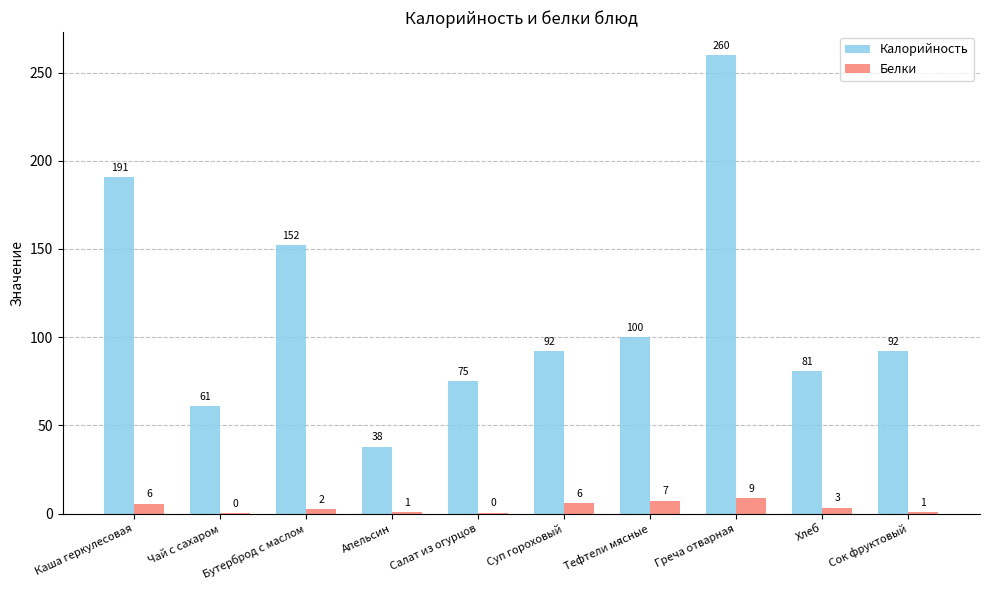

Where does the Калорийность series first go above 92?

Каша геркулесовая